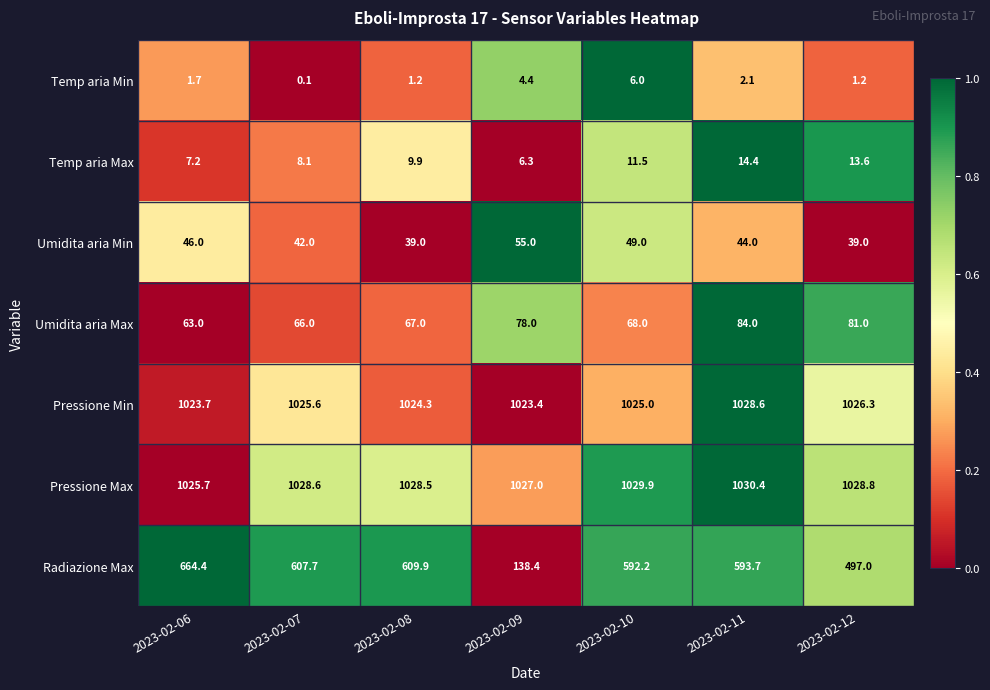

Is it true that Radiazione Max equals 199.9 at 2023-02-09?

False